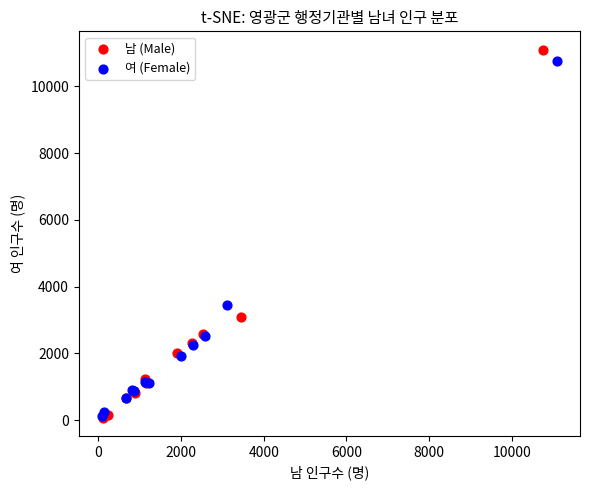

Which series has the widest spread of Y values?

남 (Male)